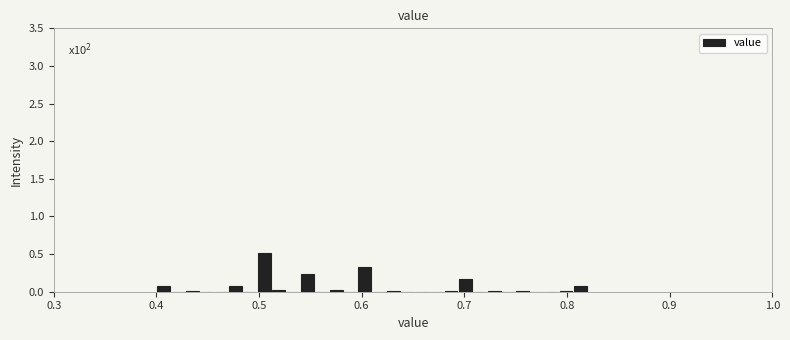

Read against the x-axis, roughly where is the centre of the tallest bar?

0.51